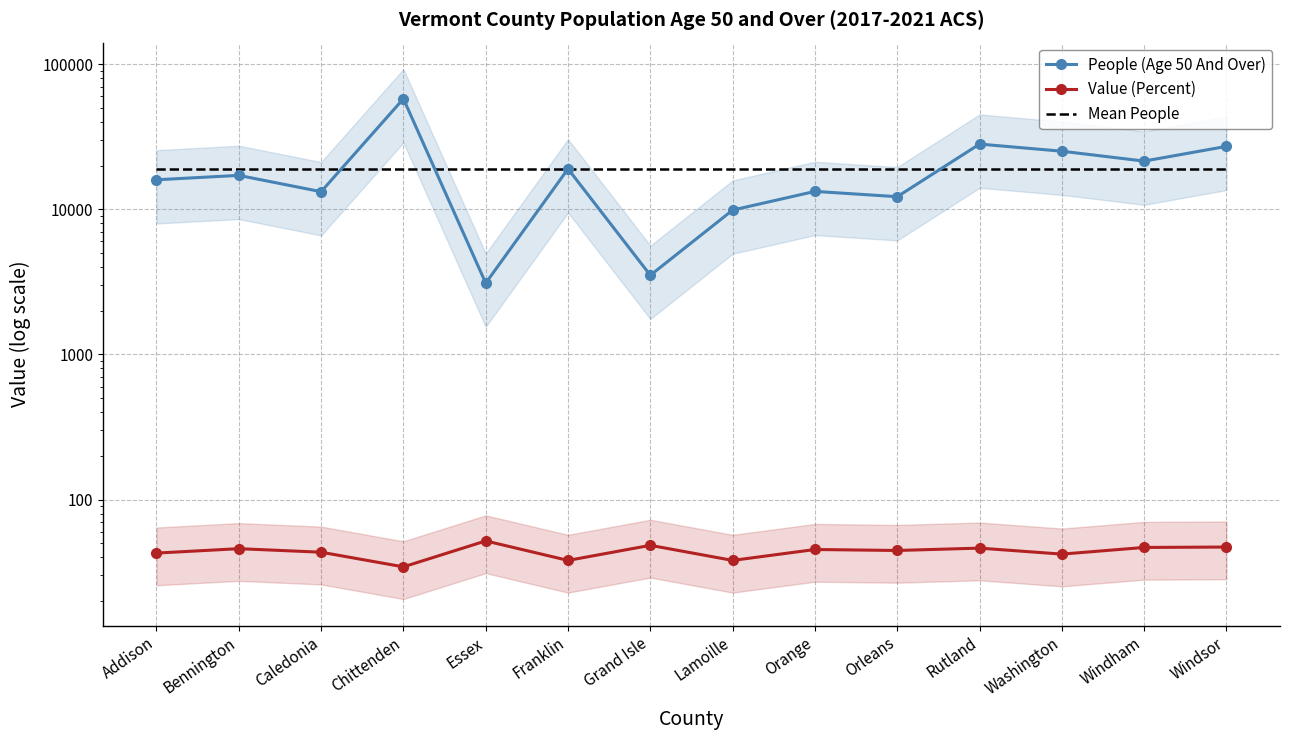

At which label is Value (Percent) closest to 43?

Addison